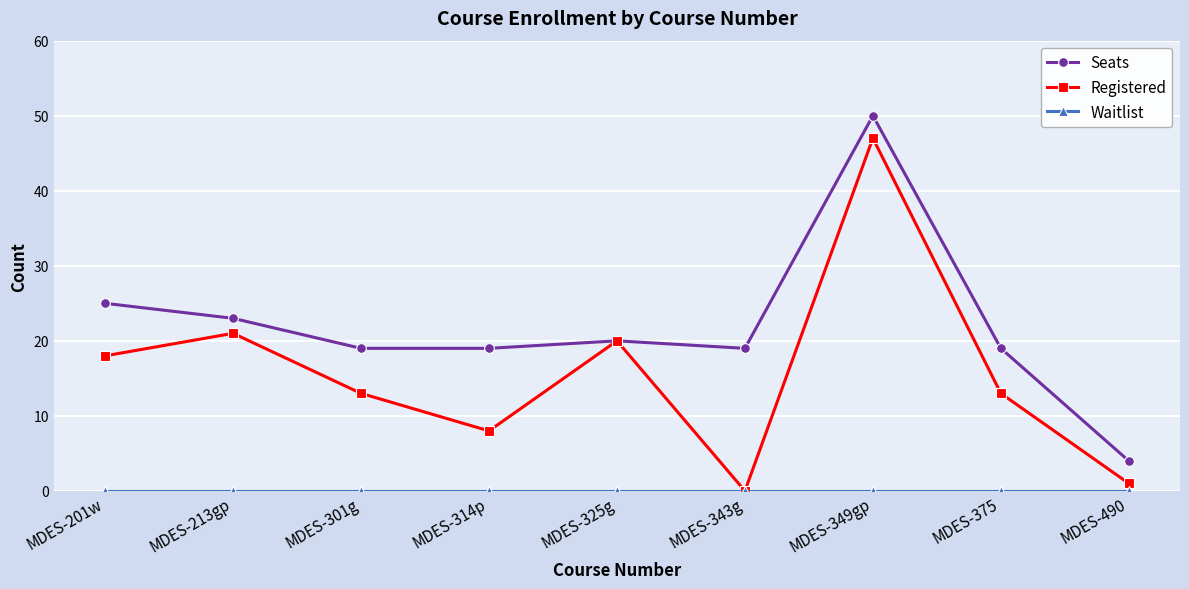

Which series changed the most between MDES-343g and MDES-375?

Registered